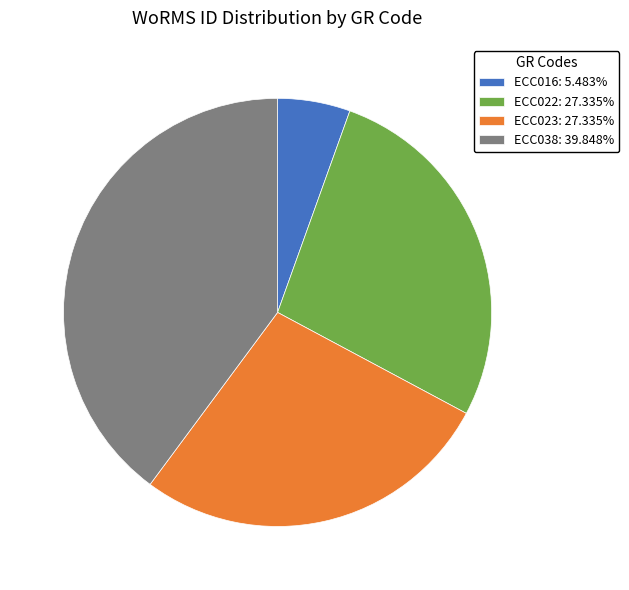

Do ECC038: 39.848% and ECC023: 27.335% together represent more than half of the pie?

Yes